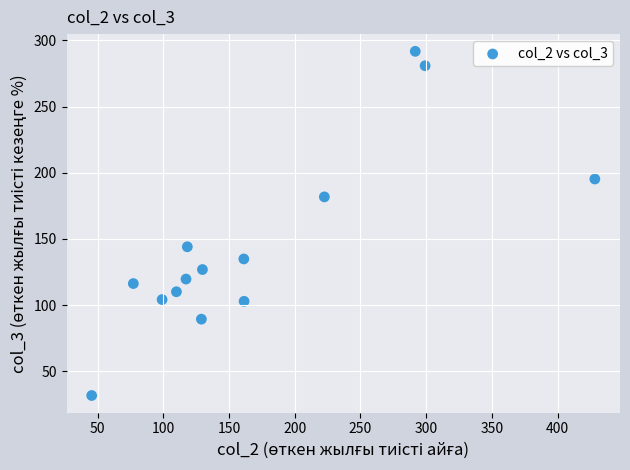

What Y value in the scatter plot is closest to 161?

144.1